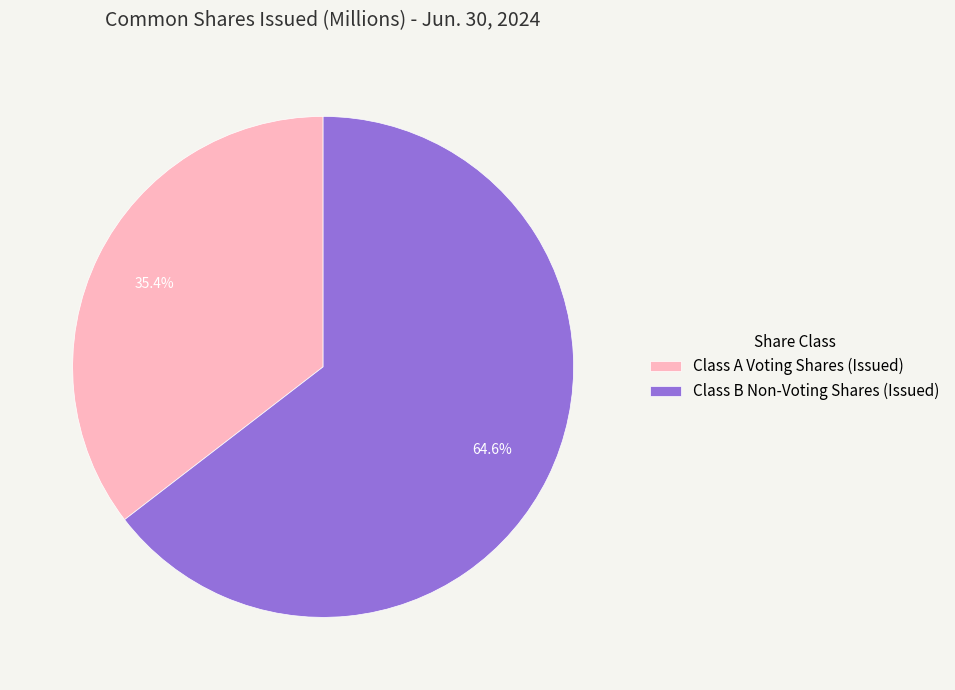

What percentage do Class A Voting Shares (Issued) and Class B Non-Voting Shares (Issued) together represent?

100.0%